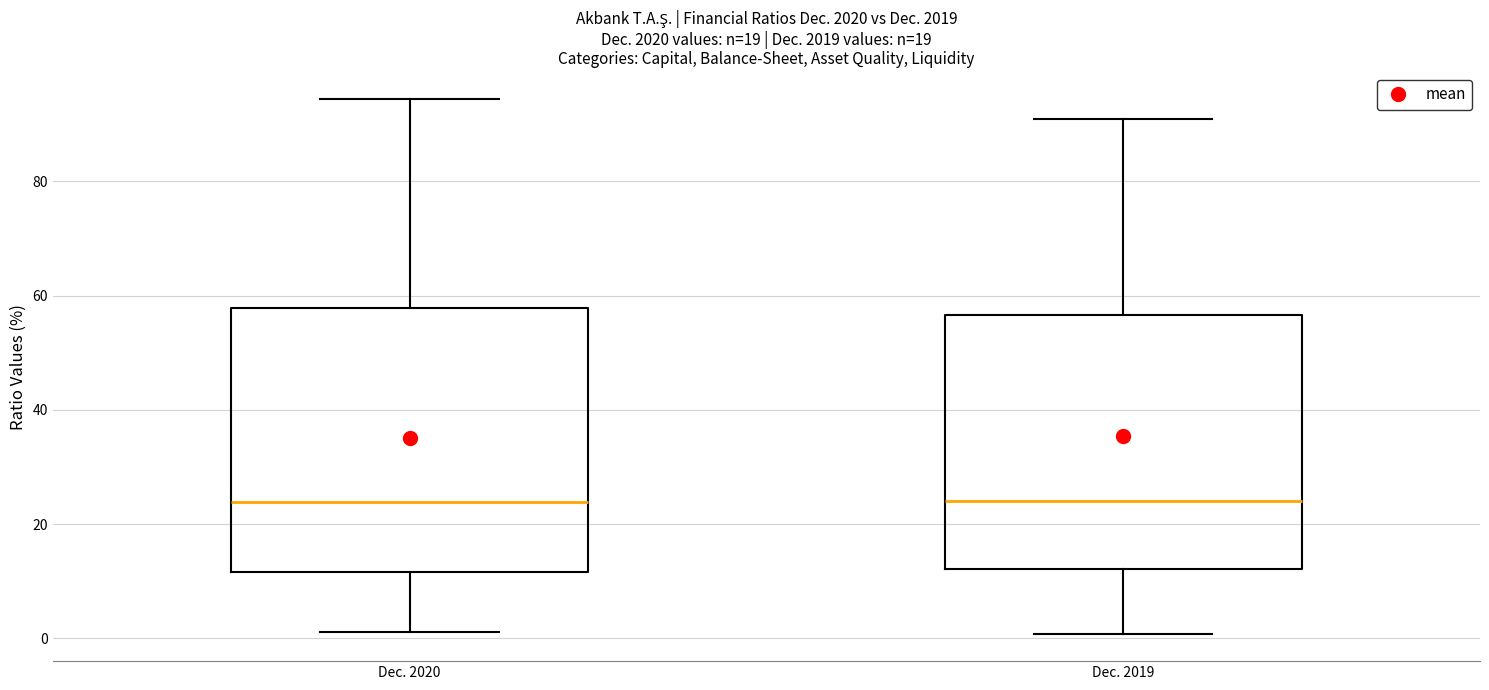

Reading left to right, transcribe this box plot: for each box, give where its median line is, the range the box spans, and where its two whiskers end, as read against the y-axis. The values are not printed on the chart, so give them approximately, as read against the axis.

Dec. 2020: median 24, box 12 to 58, whiskers 2 to 94
Dec. 2019: median 24, box 12 to 56, whiskers 0 to 90